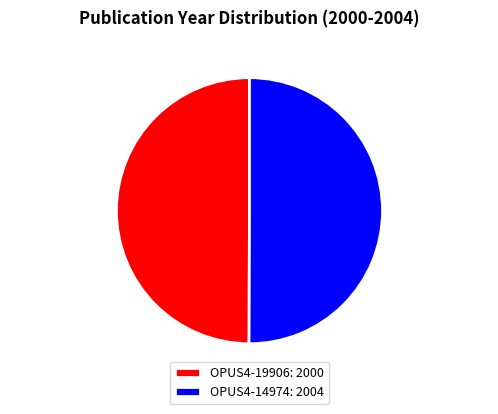

What is the ratio of the value at OPUS4-14974 to the value at OPUS4-19906?

1.0